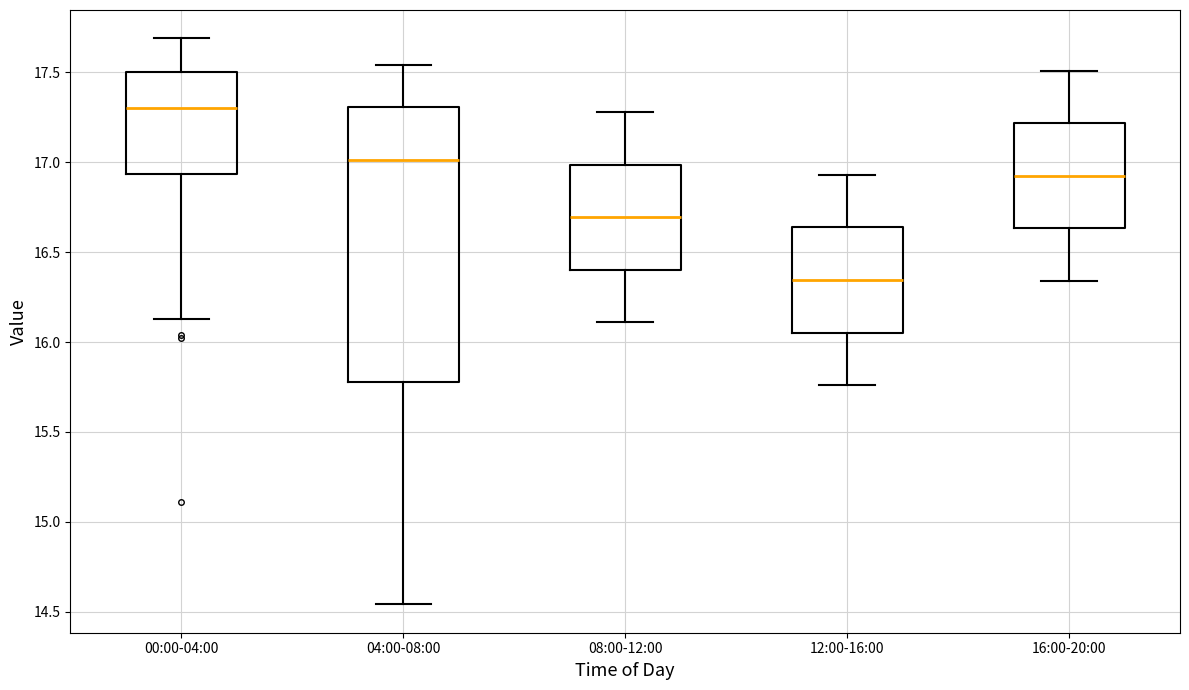

Where does the upper whisker of the box for 00:00-04:00 end on the y-axis? The values are not printed on the chart, so give them approximately, as read against the axis.

17.70